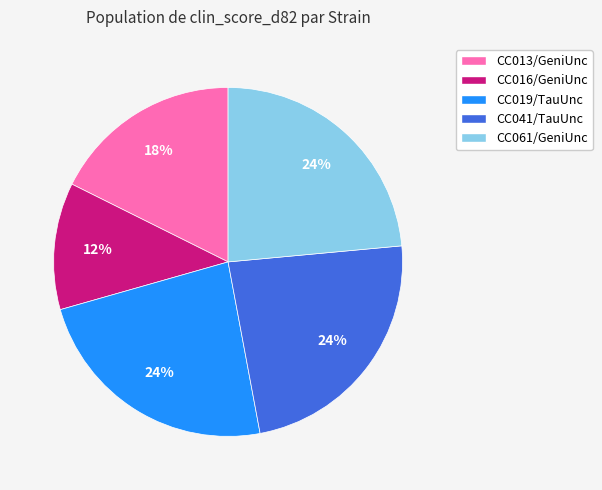

Do CC016/GeniUnc and CC013/GeniUnc together represent more than half of the pie?

No